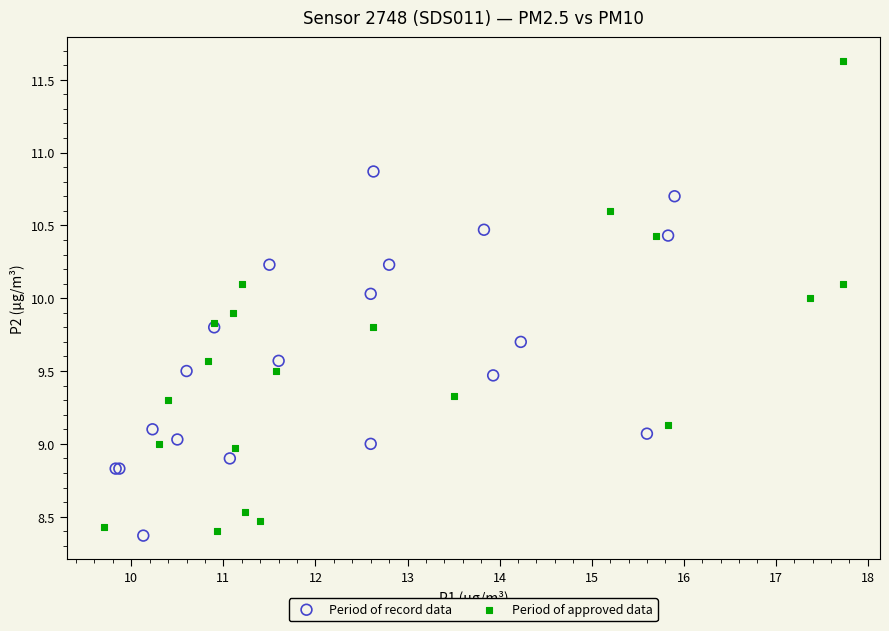

Which series contains the highest Y value?

Period of approved data